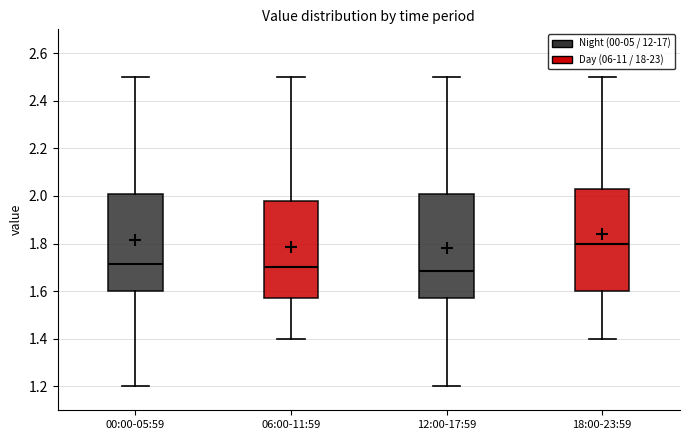

Reading left to right, read every box against the y-axis: the position of its median line, the range the box covers, and the ends of its whiskers. The values are not printed on the chart, so give them approximately, as read against the axis.

00:00-05:59: median 1.72, box 1.60 to 2.00, whiskers 1.20 to 2.50
06:00-11:59: median 1.70, box 1.58 to 1.98, whiskers 1.40 to 2.50
12:00-17:59: median 1.68, box 1.58 to 2.00, whiskers 1.20 to 2.50
18:00-23:59: median 1.80, box 1.60 to 2.04, whiskers 1.40 to 2.50